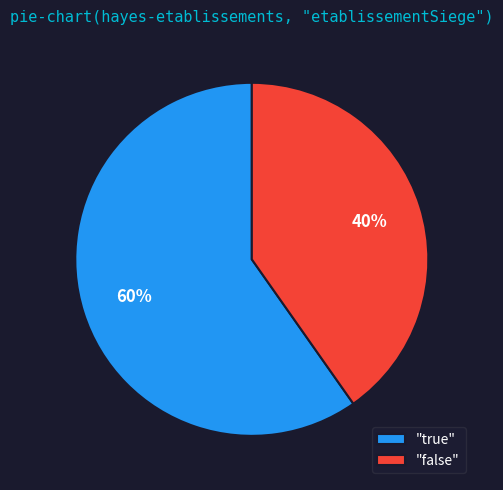

Is the sum of "true" and "false" greater than half?

Yes